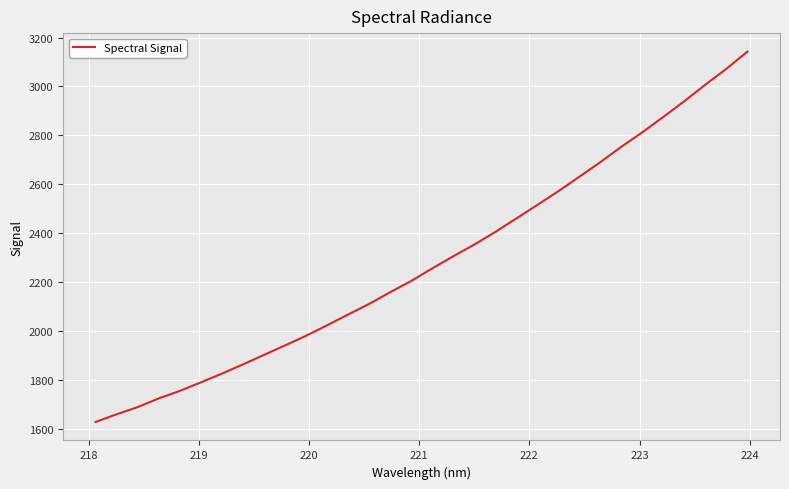

What is the maximum value shown in the chart?

3142.4